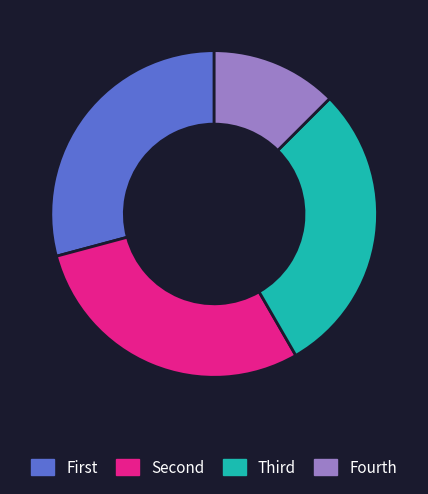

Is there any slice that represents more than half of the pie?

No